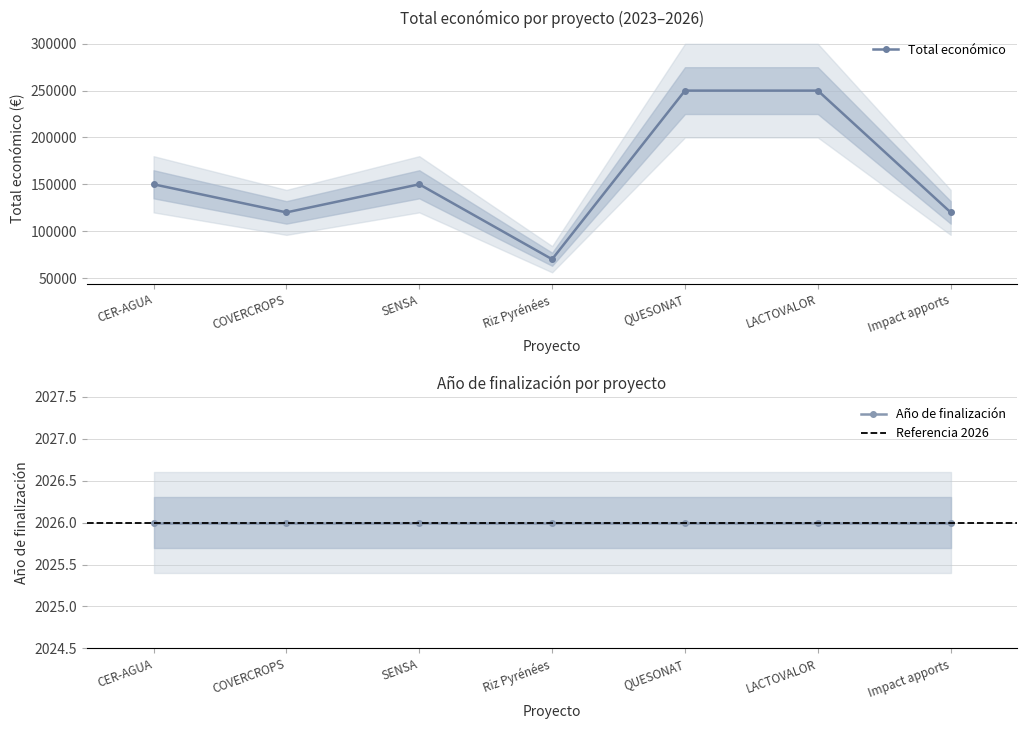

Does the chart have visible grid lines?

Yes